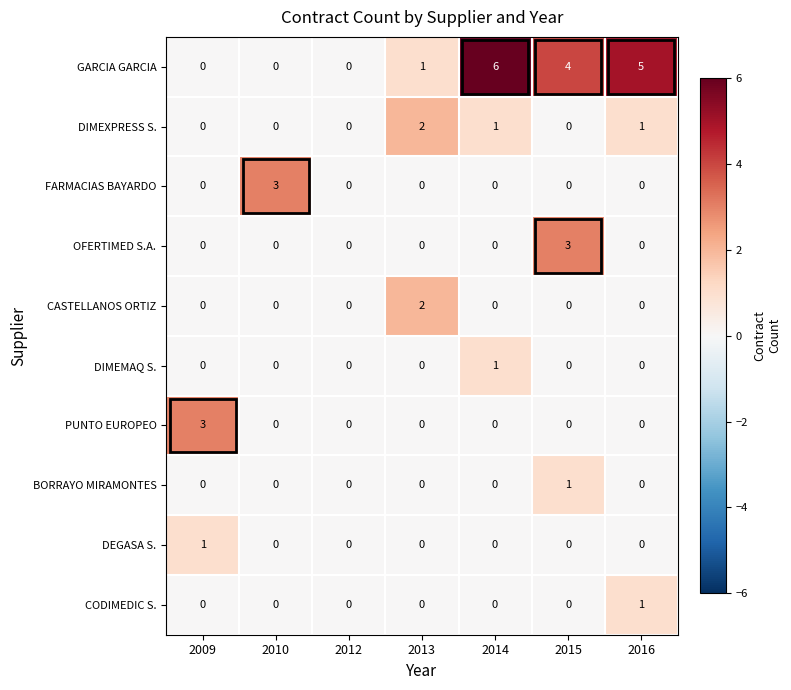

At which category does the chart reach its peak across all series?

2014